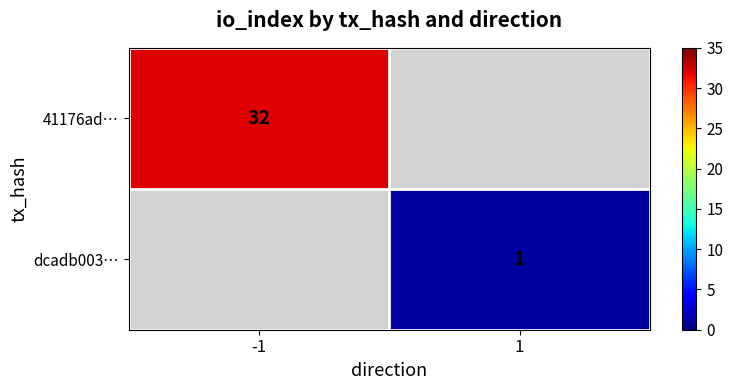

Count the number of data series in this chart.

2